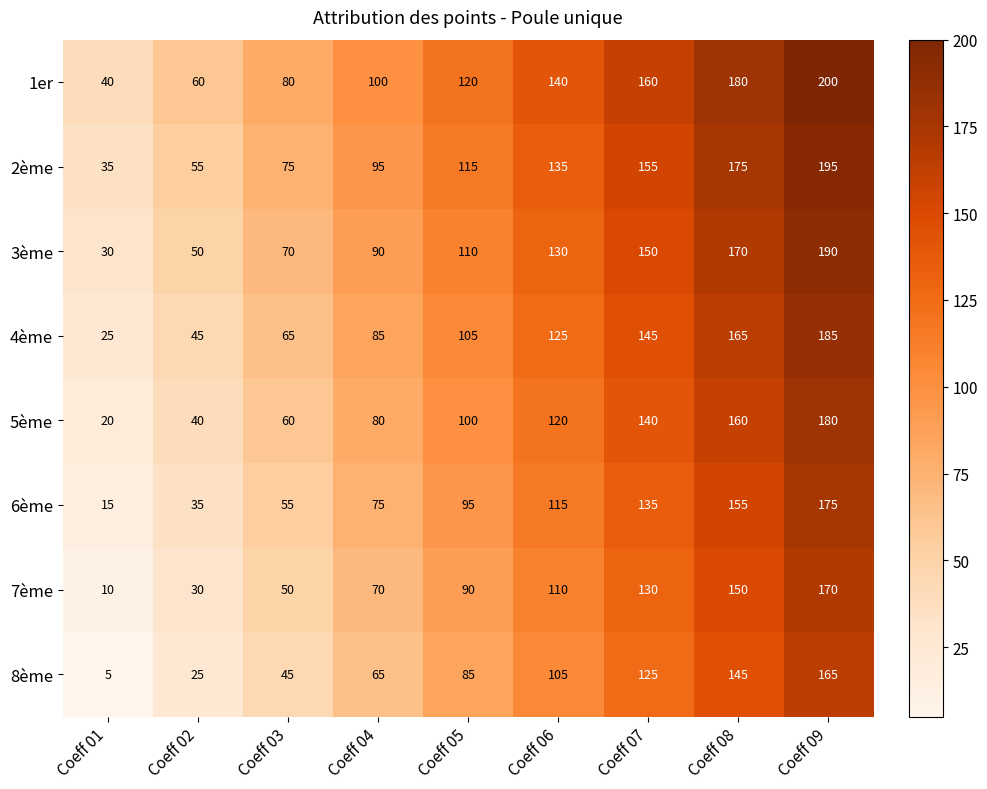

Which series has the largest total across all categories?

1er